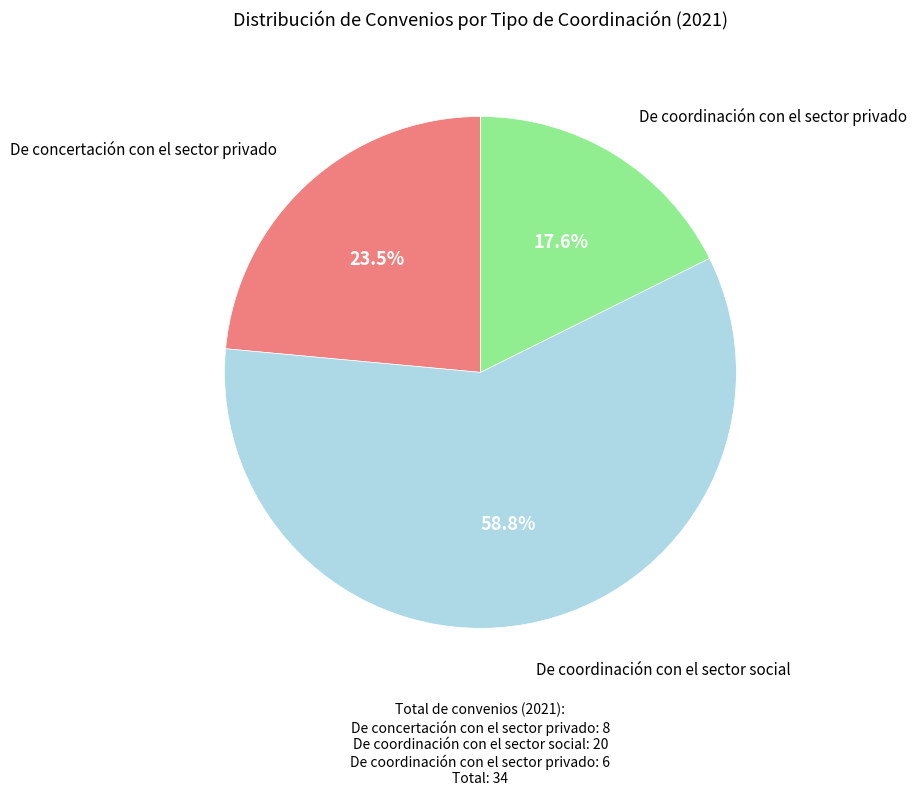

Which category has the biggest portion of the pie?

De coordinación con el sector social